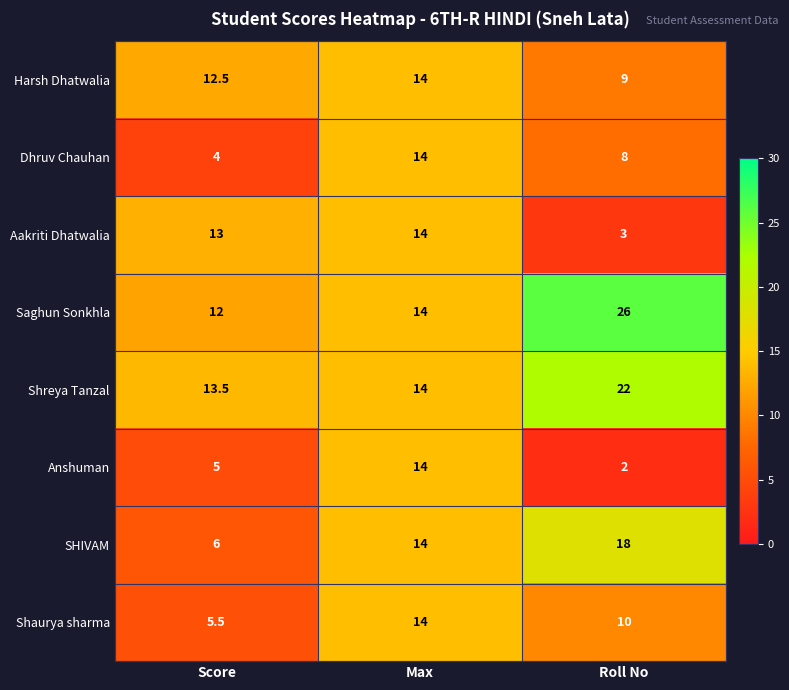

At how many categories does at least one series exceed 17?

1